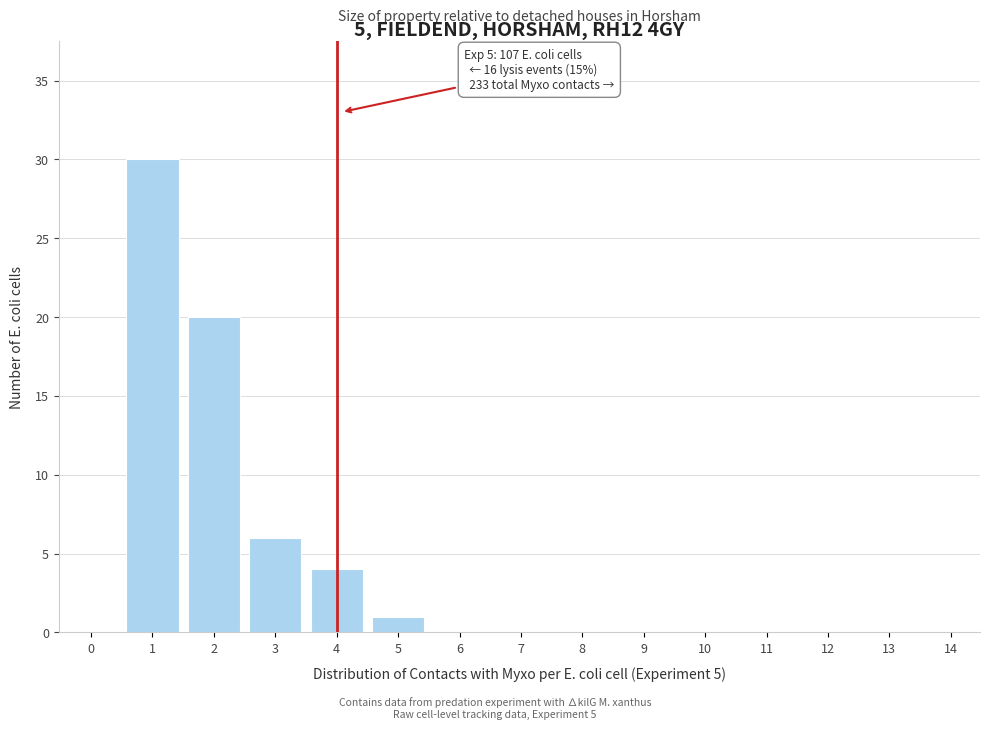

Reading left to right, list all the values displayed in this chart.

0=0	1=30	2=20	3=6	4=4	5=1	6=0	7=0	8=0	9=0	10=0	11=0	12=0	13=0	14=0